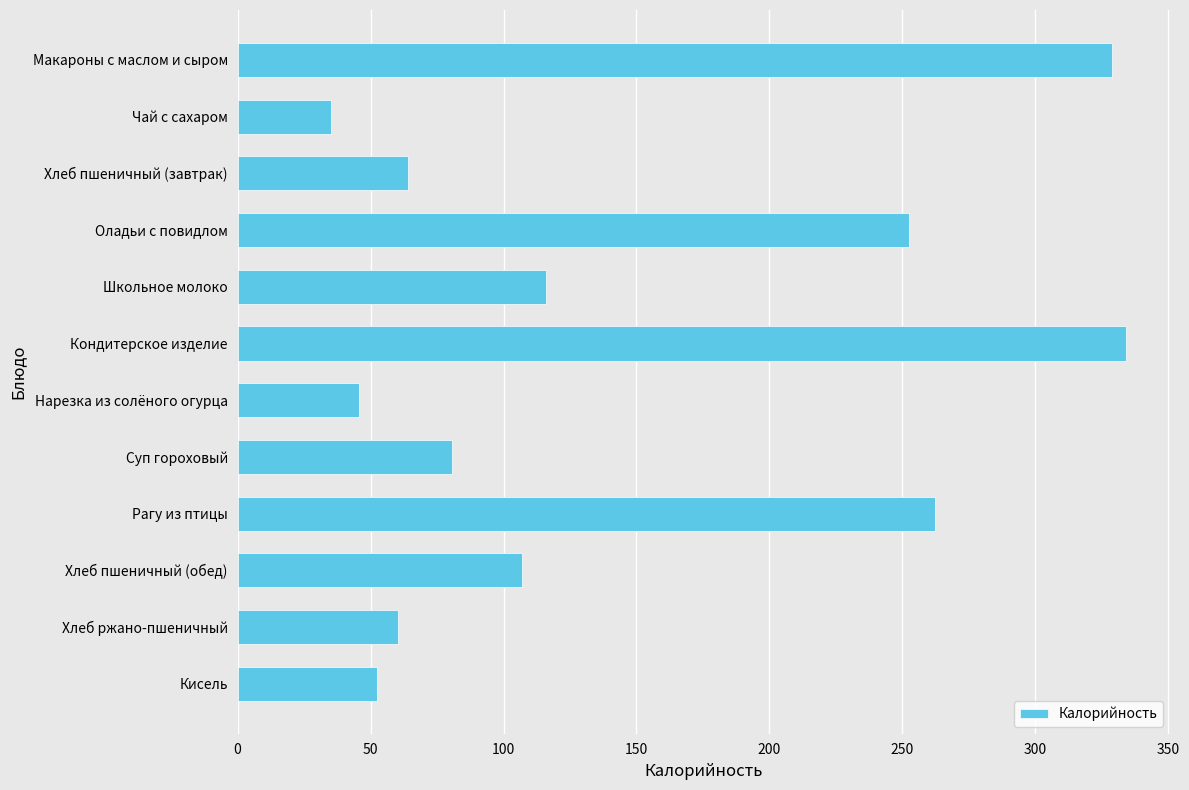

What is the value of the 5th bar from the top?

116.0